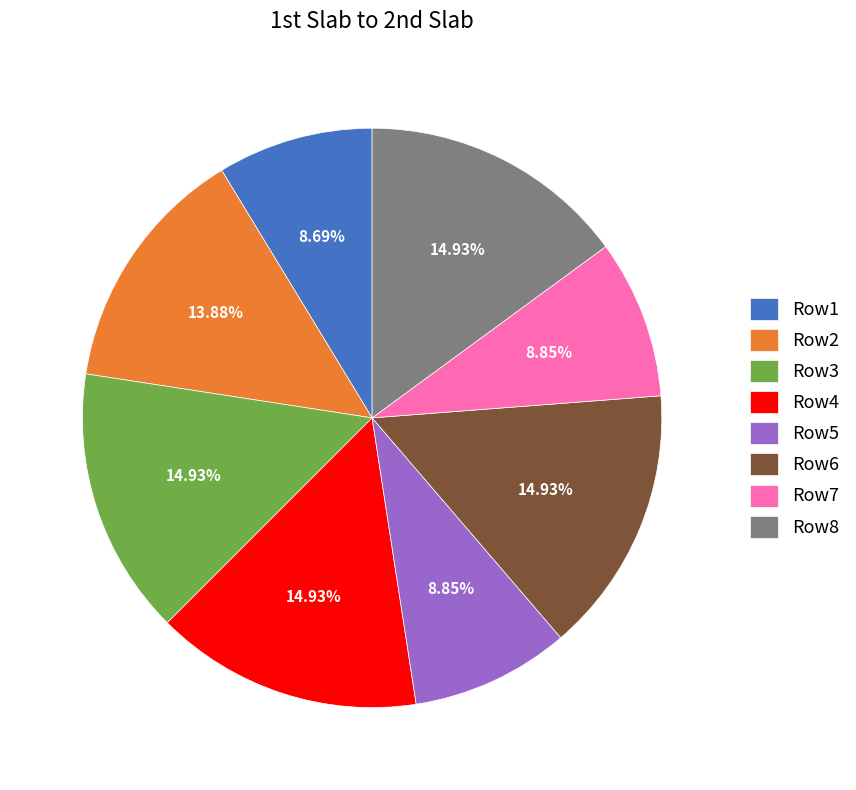

Between Row2 and Row8, which is larger?

Row8